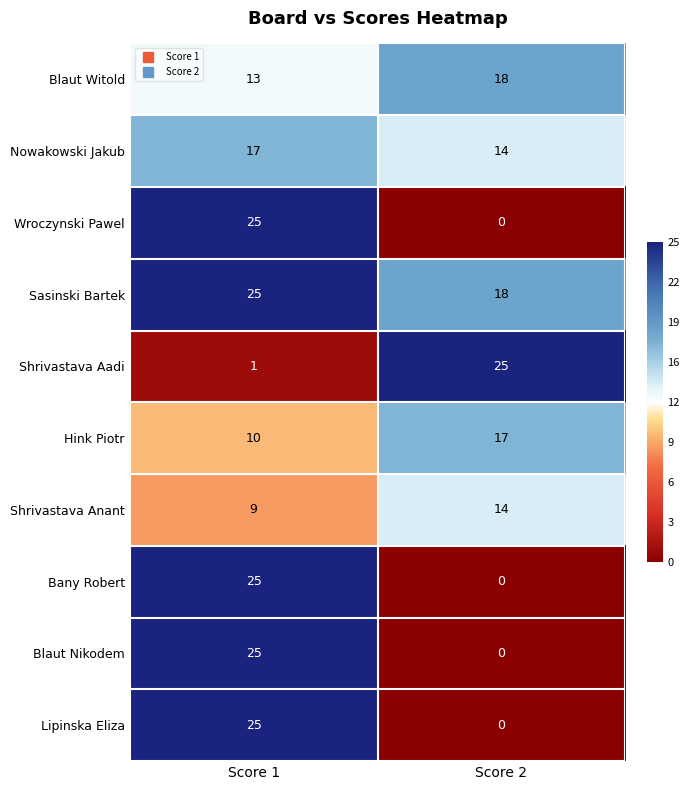

What value does the Shrivastava Aadi series have at Score 2, to the nearest 5?

25